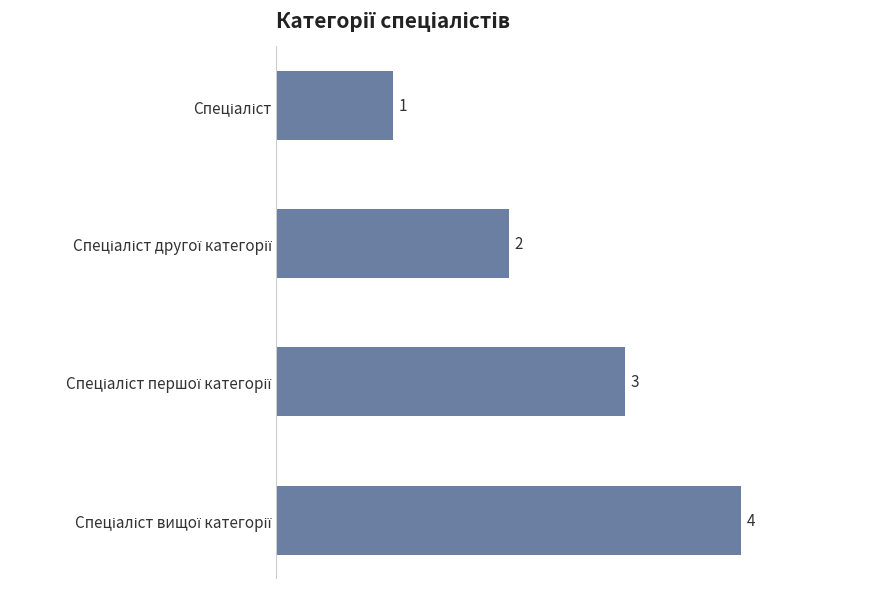

What is the difference between the maximum and minimum values?

3